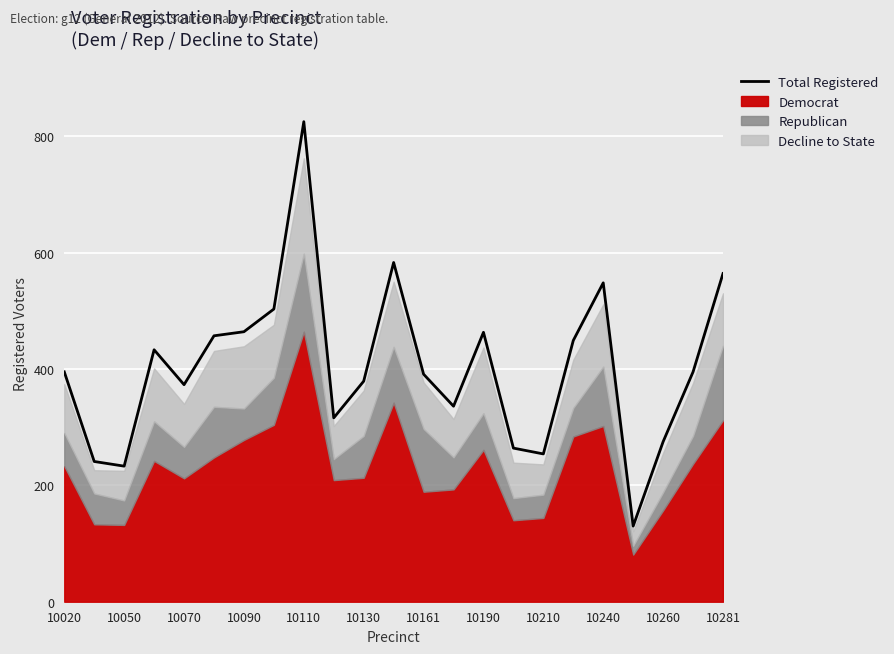

How many interior local valleys (lower than both neighbors) does the data have?

6